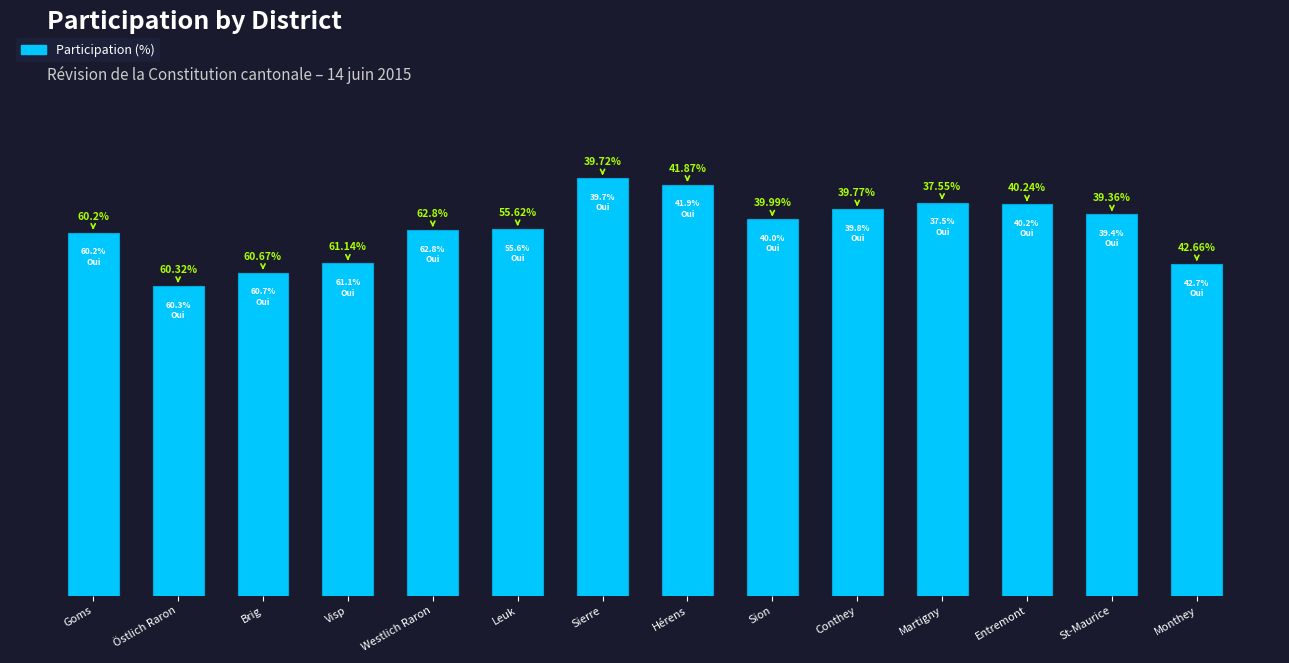

True or false: the data shows 49.4 at Goms.

True